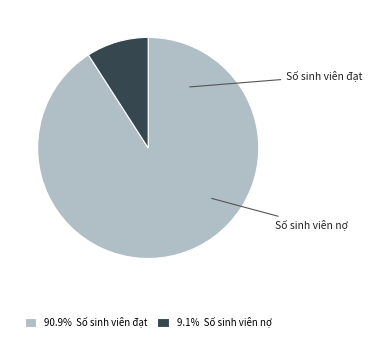

Is there a majority slice in this chart?

Yes